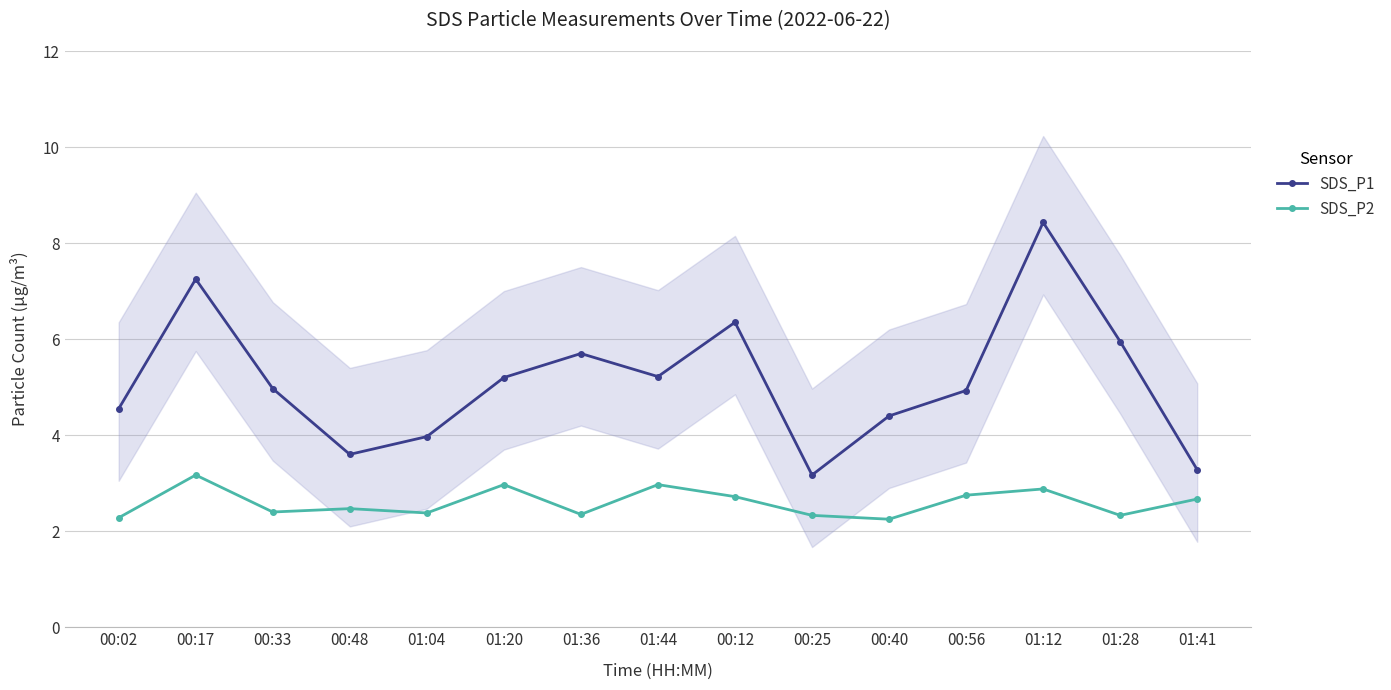

Reading left to right, list all the values displayed in this chart.

SDS_P1: 00:02=4.5	00:17=7.2	00:33=5.0	00:48=3.6	01:04=4.0	01:20=5.2	01:36=5.7	01:44=5.2	00:12=6.3	00:25=3.2	00:40=4.4	00:56=4.9	01:12=8.4	01:28=6.0	01:41=3.3
SDS_P2: 00:02=2.3	00:17=3.2	00:33=2.4	00:48=2.5	01:04=2.4	01:20=3.0	01:36=2.4	01:44=3.0	00:12=2.7	00:25=2.3	00:40=2.2	00:56=2.8	01:12=2.9	01:28=2.3	01:41=2.7